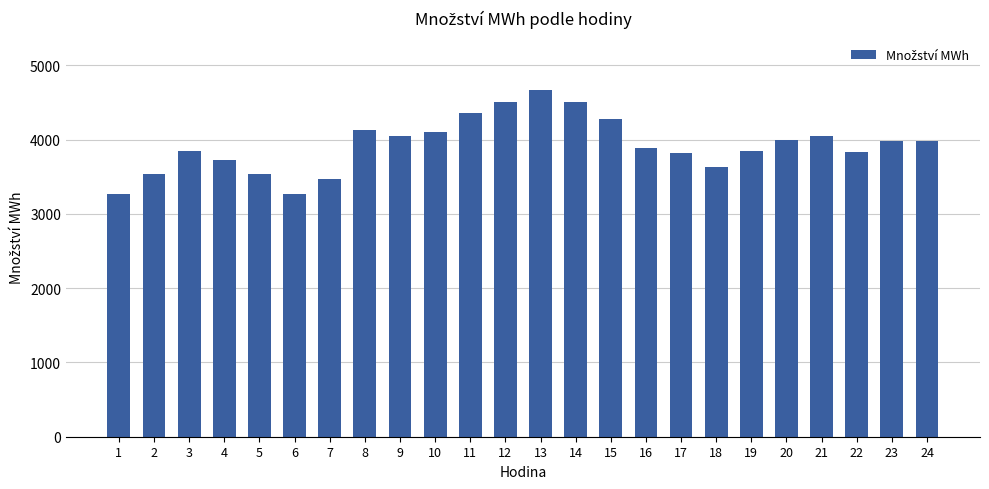

How many values exceed 3978?

12